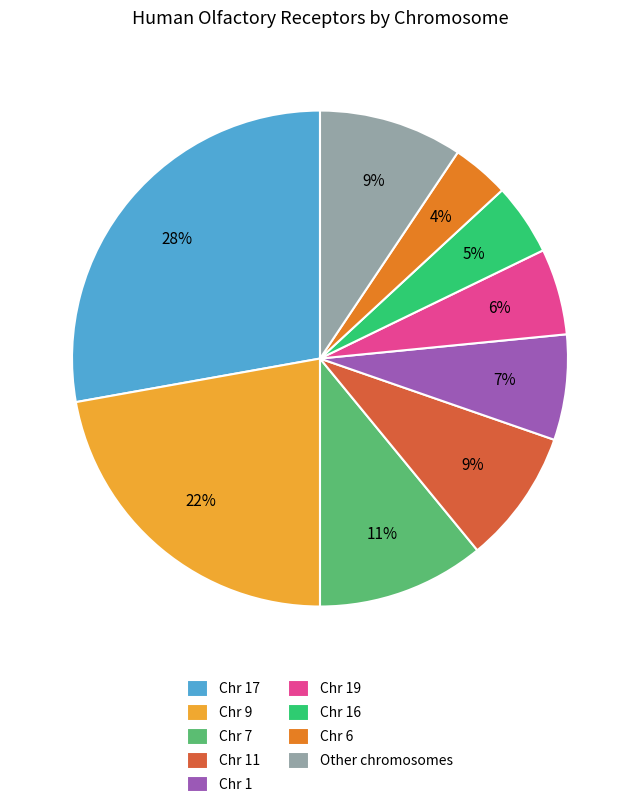

Is it true that Chr 6 is 4% of the pie?

True